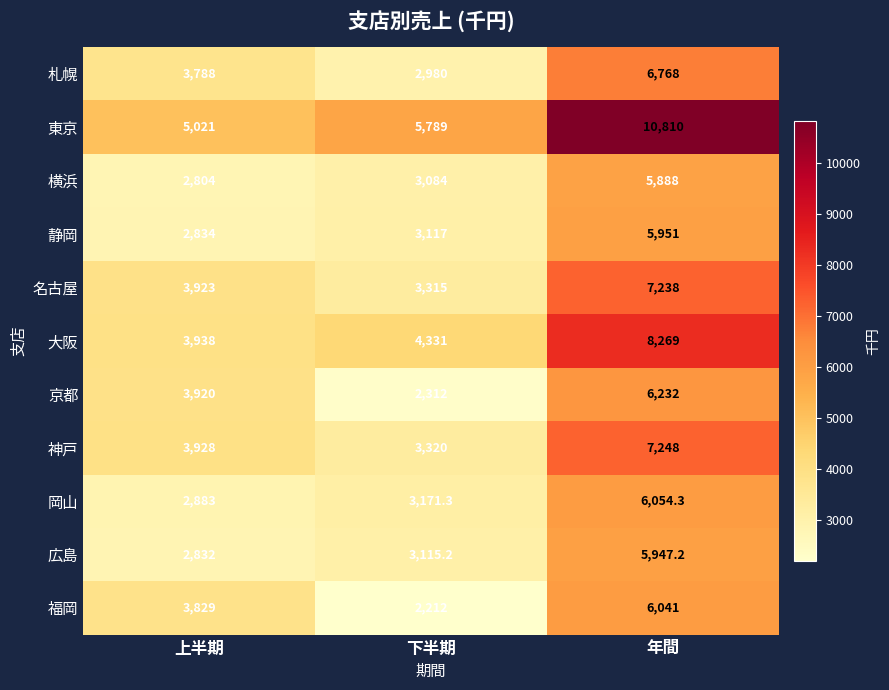

What is the sum of the 広島 values at 年間 and 下半期?

9062.4